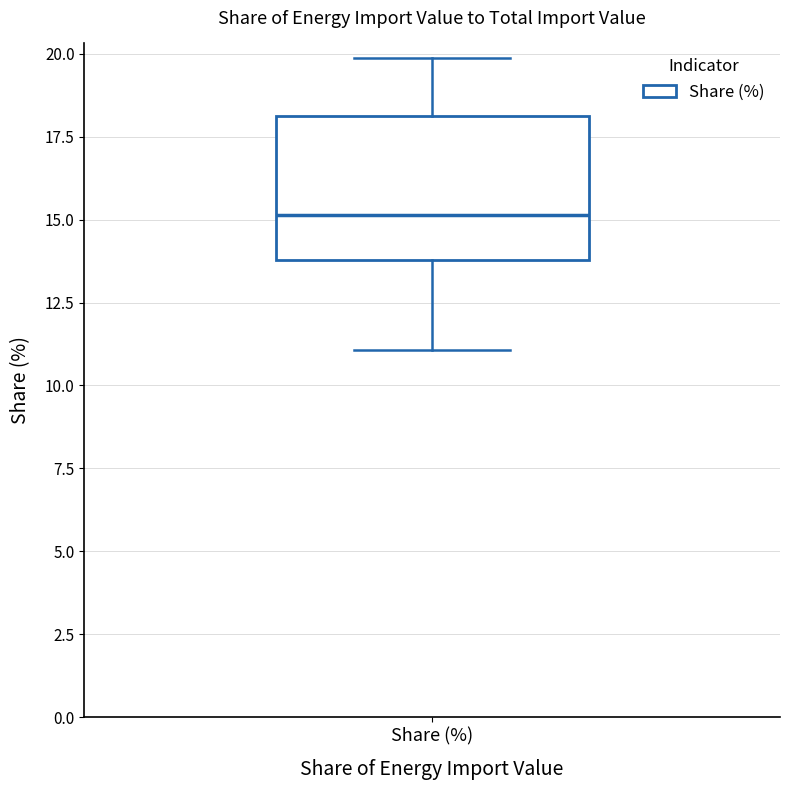

Read this box plot against the y-axis: the position of the median line, the range covered by the box, and the ends of both whiskers. The values are not printed on the chart, so give them approximately, as read against the axis.

median 15, box 14 to 18, whiskers 11 to 20